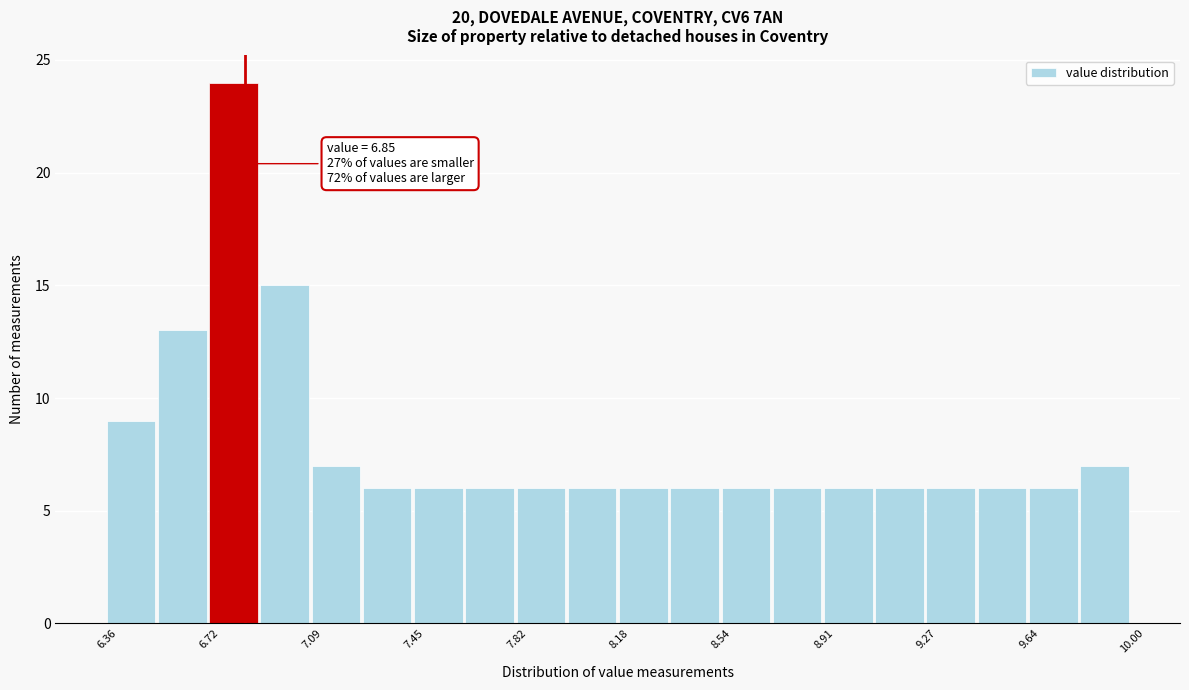

Read against the x-axis, roughly where is the centre of the tallest bar?

6.80